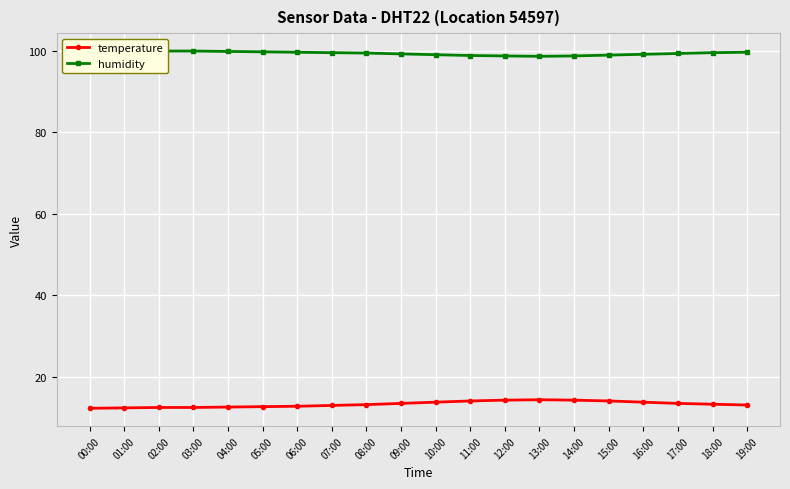

Which series has the largest total across all categories?

humidity